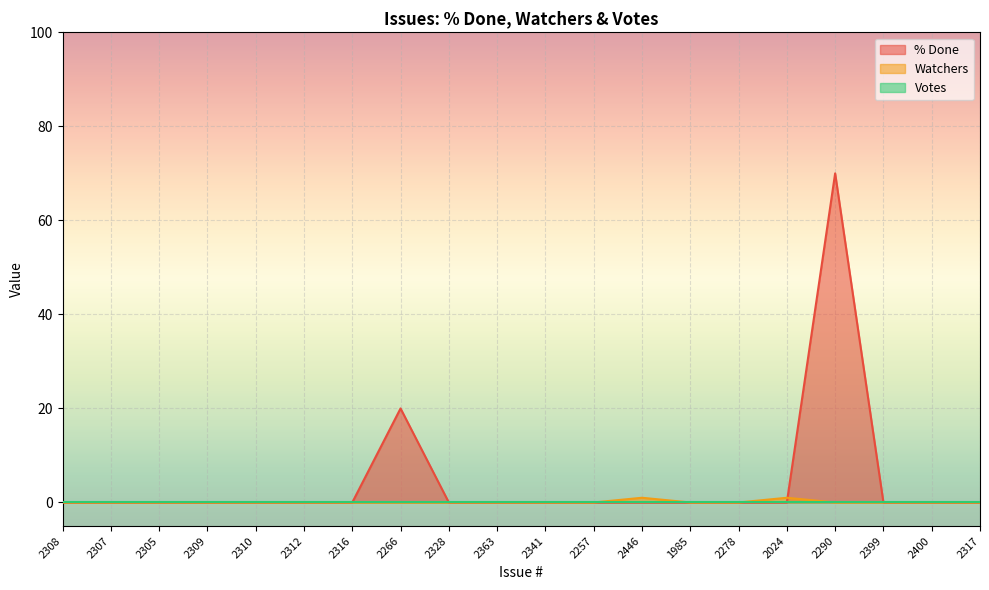

Which series has the largest total across all categories?

% Done